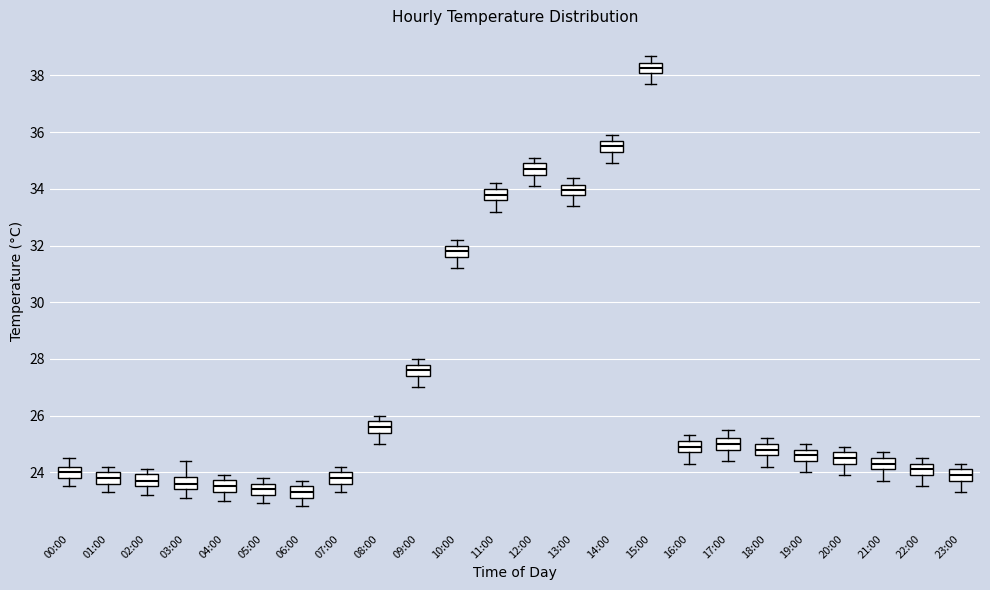

Reading left to right, read every box against the y-axis: the position of its median line, the range the box covers, and the ends of its whiskers. The values are not printed on the chart, so give them approximately, as read against the axis.

00:00: median 24.0, box 23.8 to 24.2, whiskers 23.6 to 24.6
01:00: median 23.8, box 23.6 to 24.0, whiskers 23.4 to 24.2
02:00: median 23.8, box 23.6 to 24.0, whiskers 23.2 to 24.2
03:00: median 23.6, box 23.4 to 23.8, whiskers 23.2 to 24.4
04:00: median 23.6, box 23.4 to 23.8, whiskers 23.0 to 24.0
05:00: median 23.4, box 23.2 to 23.6, whiskers 23.0 to 23.8
06:00: median 23.4, box 23.2 to 23.6, whiskers 22.8 to 23.8
07:00: median 23.8, box 23.6 to 24.0, whiskers 23.4 to 24.2
08:00: median 25.6, box 25.4 to 25.8, whiskers 25.0 to 26.0
09:00: median 27.6, box 27.4 to 27.8, whiskers 27.0 to 28.0
10:00: median 31.8, box 31.6 to 32.0, whiskers 31.2 to 32.2
11:00: median 33.8, box 33.6 to 34.0, whiskers 33.2 to 34.2
12:00: median 34.8, box 34.6 to 35.0, whiskers 34.2 to 35.2
13:00: median 34.0, box 33.8 to 34.2, whiskers 33.4 to 34.4
14:00: median 35.6, box 35.4 to 35.8, whiskers 35.0 to 36.0
15:00: median 38.2, box 38.0 to 38.4, whiskers 37.8 to 38.8
16:00: median 25.0, box 24.8 to 25.2, whiskers 24.4 to 25.4
17:00: median 25.0, box 24.8 to 25.2, whiskers 24.4 to 25.6
18:00: median 24.8, box 24.6 to 25.0, whiskers 24.2 to 25.2
19:00: median 24.6, box 24.4 to 24.8, whiskers 24.0 to 25.0
20:00: median 24.6, box 24.4 to 24.8, whiskers 24.0 to 25.0
21:00: median 24.4, box 24.2 to 24.6, whiskers 23.8 to 24.8
22:00: median 24.2, box 24.0 to 24.4, whiskers 23.6 to 24.6
23:00: median 24.0, box 23.8 to 24.2, whiskers 23.4 to 24.4